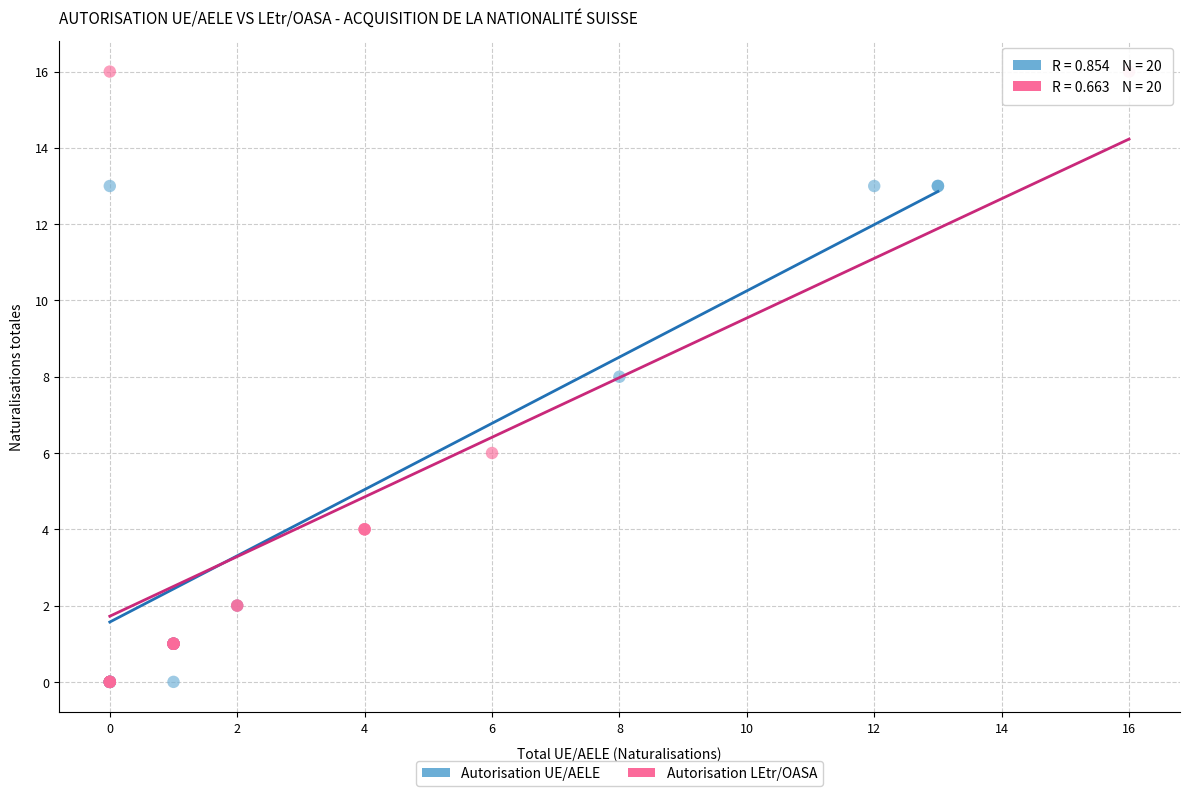

Which series reaches the maximum Y coordinate?

Autorisation LEtr/OASA